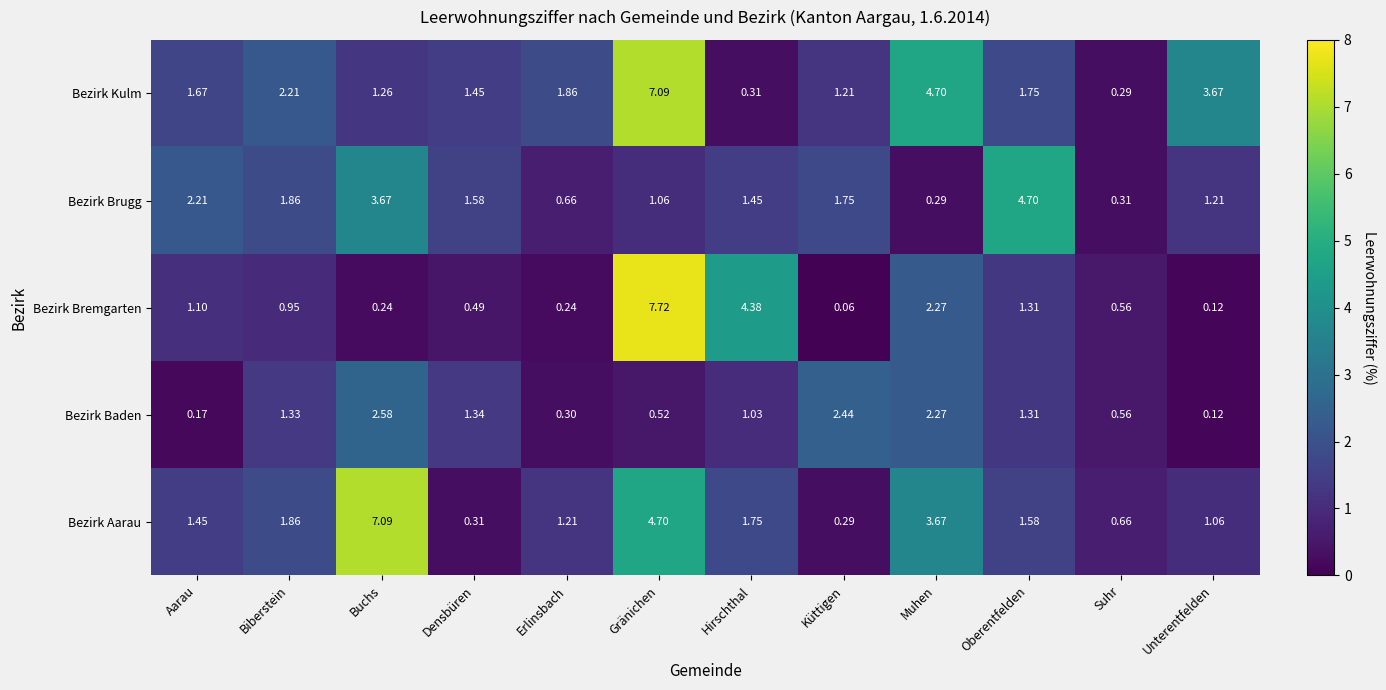

What is the total value across all series at Muhen?

13.2